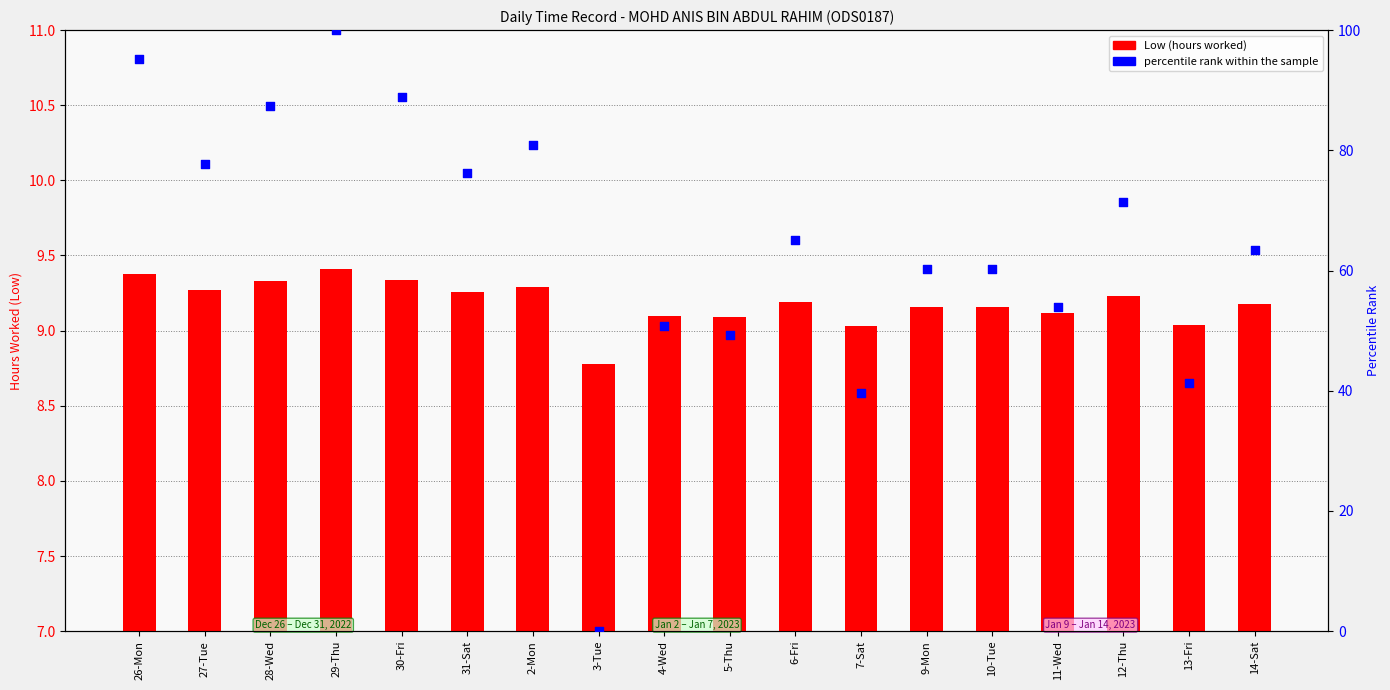

At how many categories does at least one series exceed 58?

12